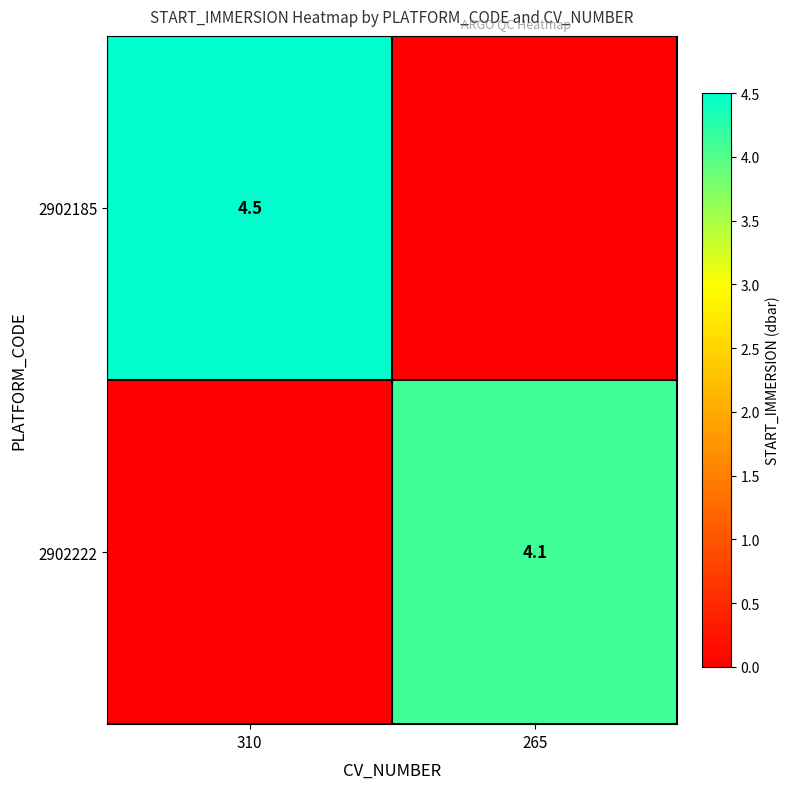

Is it true that 2902185 equals 2.0 at 310?

False